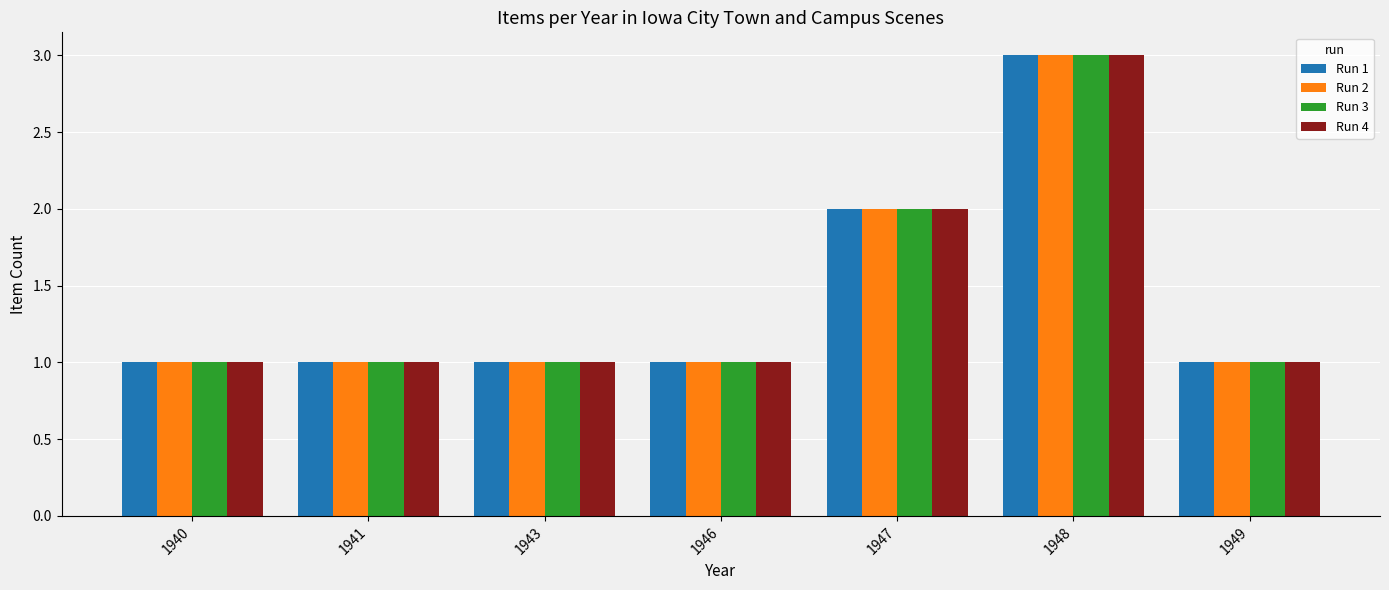

Reading right to left, transcribe all the data shown in this chart.

Run 1: 1	3	2	1	1	1	1
Run 2: 1	3	2	1	1	1	1
Run 3: 1	3	2	1	1	1	1
Run 4: 1	3	2	1	1	1	1